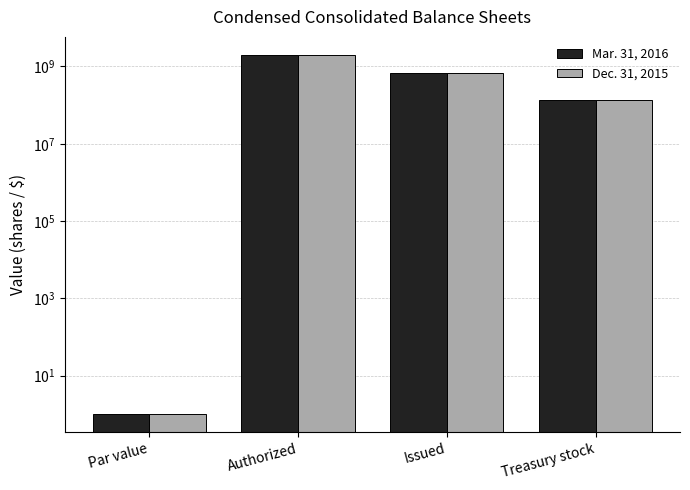

At how many categories does at least one series exceed 148189560?

2